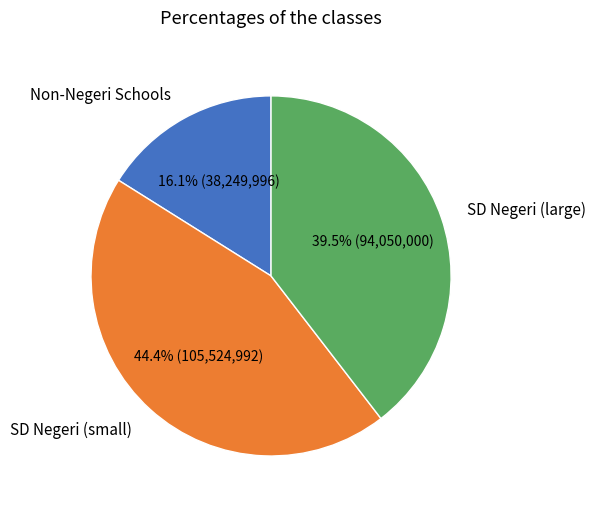

Is there any slice that represents more than half of the pie?

No